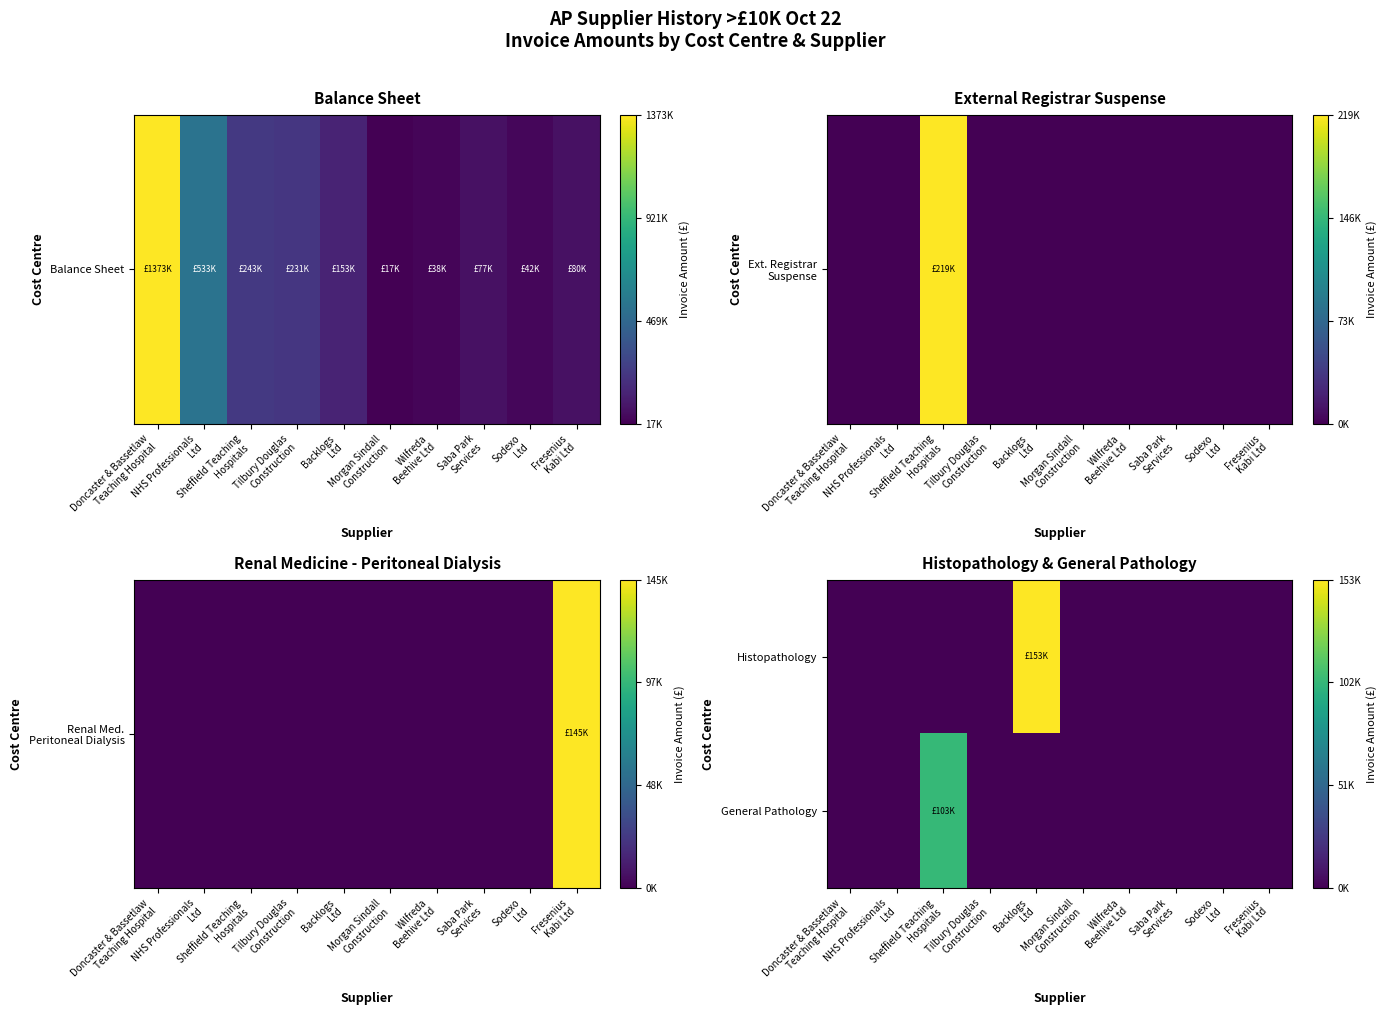

What is the maximum value shown in the chart?

153226.6